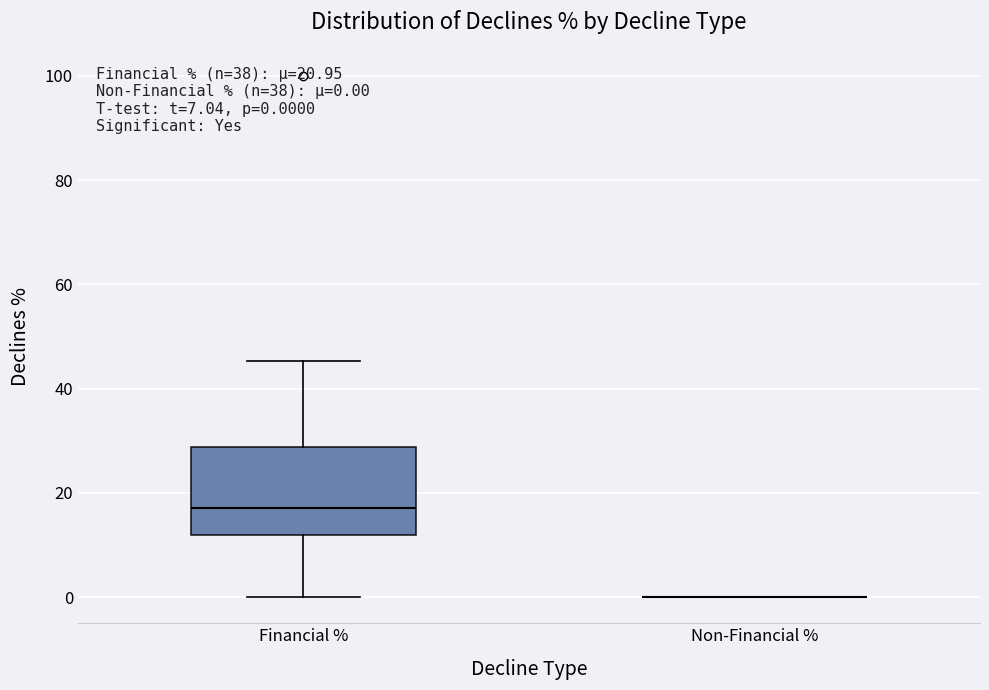

Which box is the tallest, from its lower edge to its upper edge?

Financial %